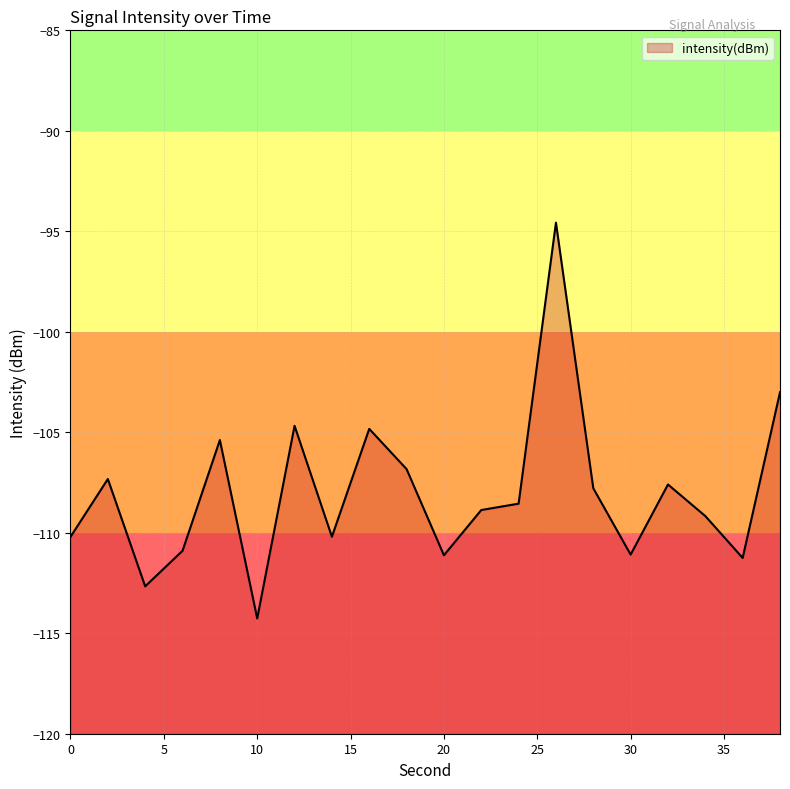

Reading left to right, what are all the values shown in this chart?

0=-110.2	2=-107.3	4=-112.7	6=-110.9	8=-105.4	10=-114.3	12=-104.7	14=-110.2	16=-104.8	18=-106.8	20=-111.1	22=-108.9	24=-108.6	26=-94.6	28=-107.8	30=-111.1	32=-107.6	34=-109.2	36=-111.3	38=-103.0